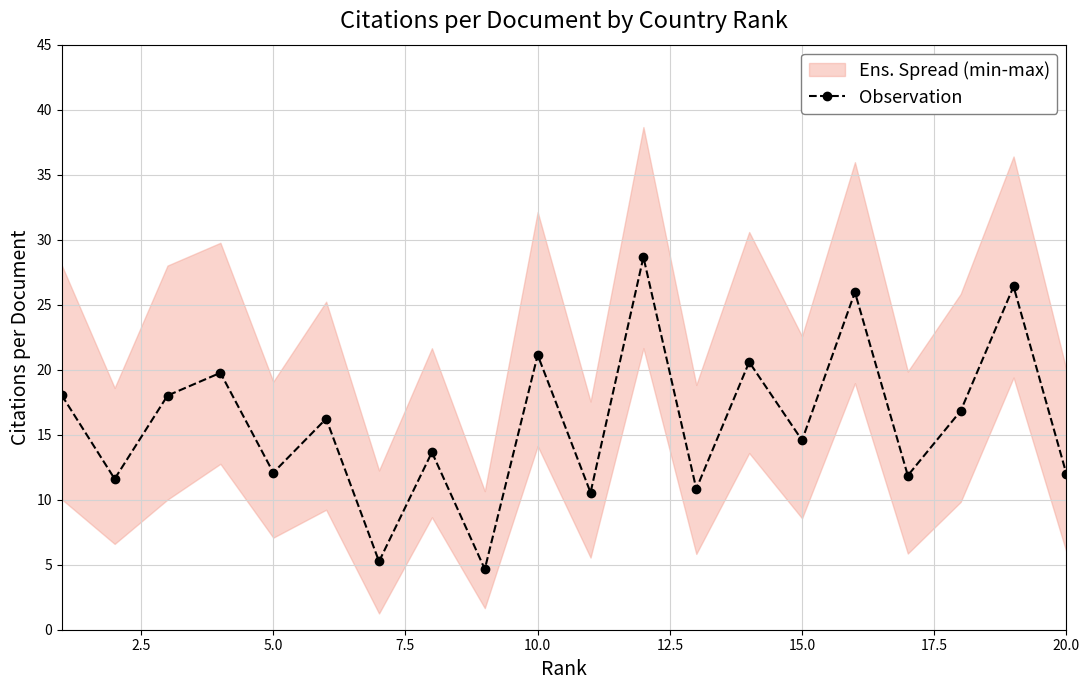

Does the chart have visible grid lines?

Yes